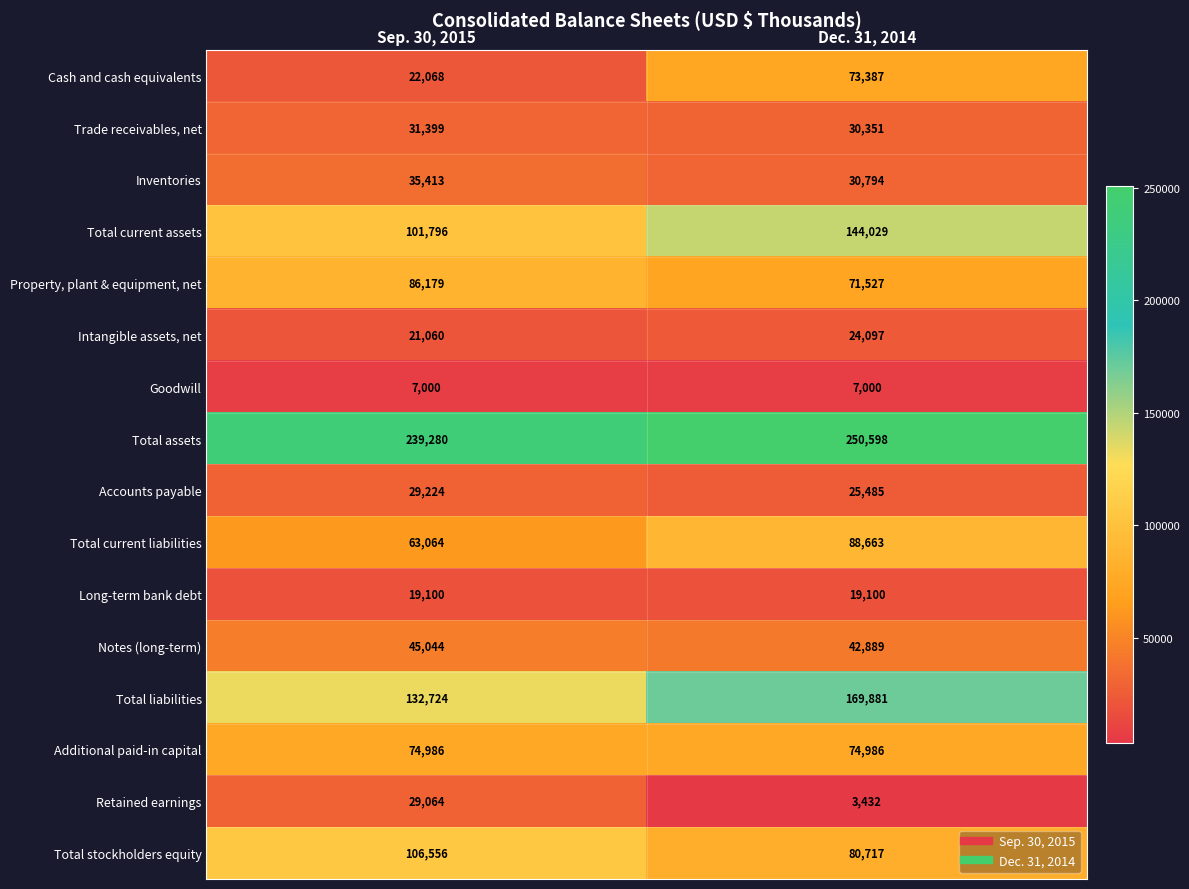

At which category does the chart reach its peak across all series?

Dec. 31, 2014